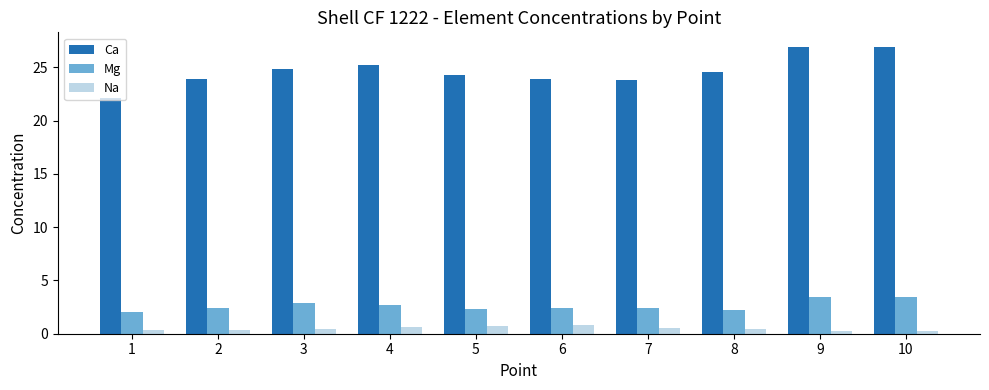

Which series has the widest spread of values?

Ca